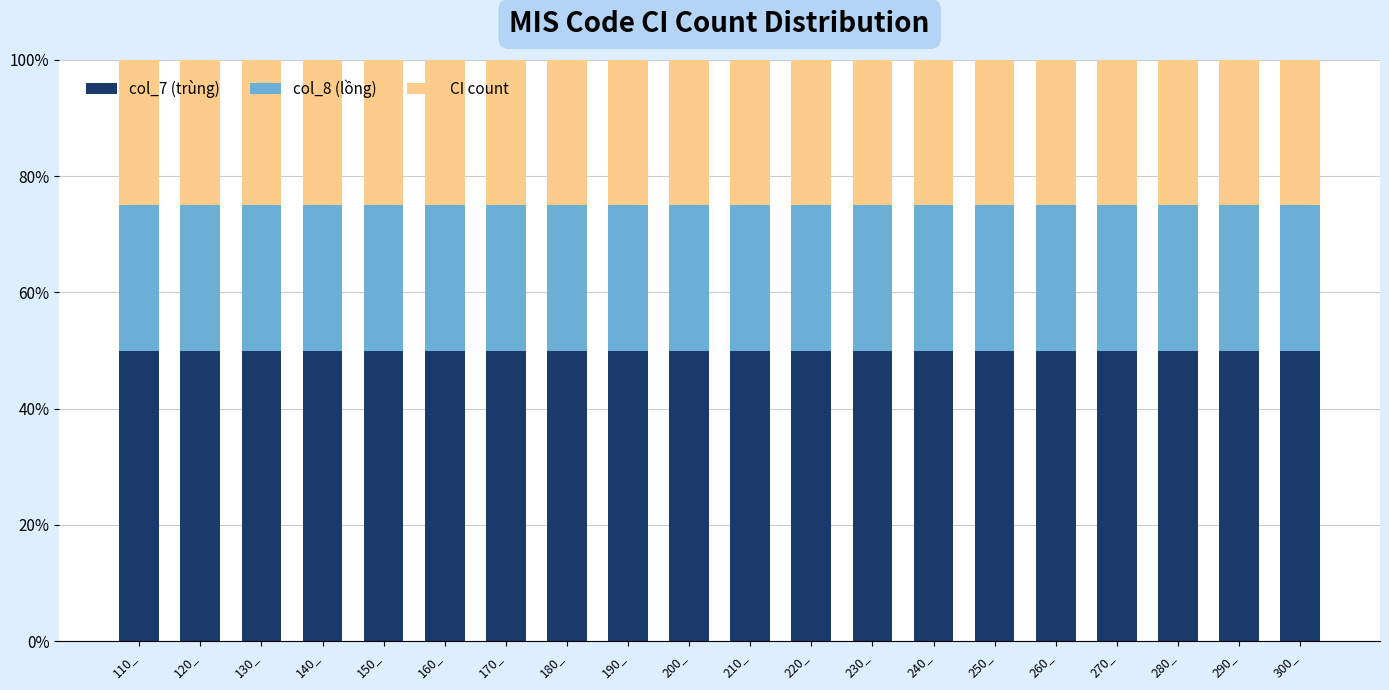

Is it true that col_7 (trùng) equals 50 at 290_?

True